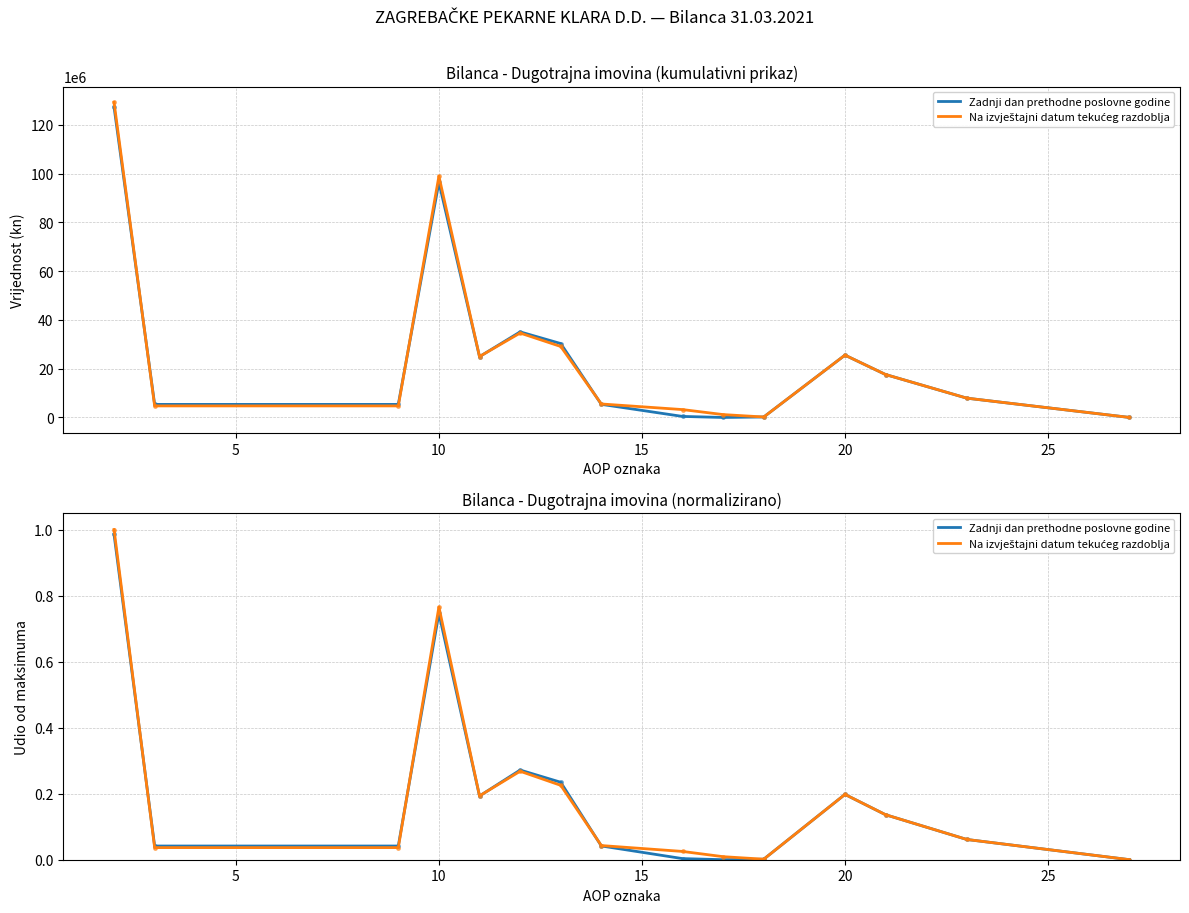

The Na izvještajni datum tekućeg razdoblja series shows 0.1 at 20. True or false?

False